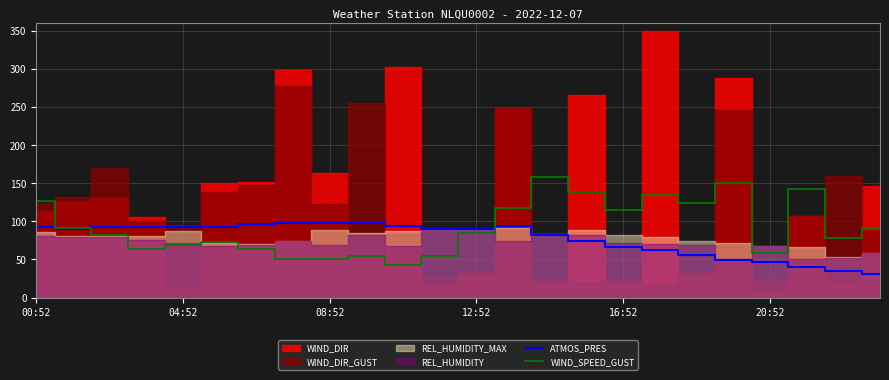

How many times do ATMOS_PRES and WIND_SPEED_GUST cross each other?

2